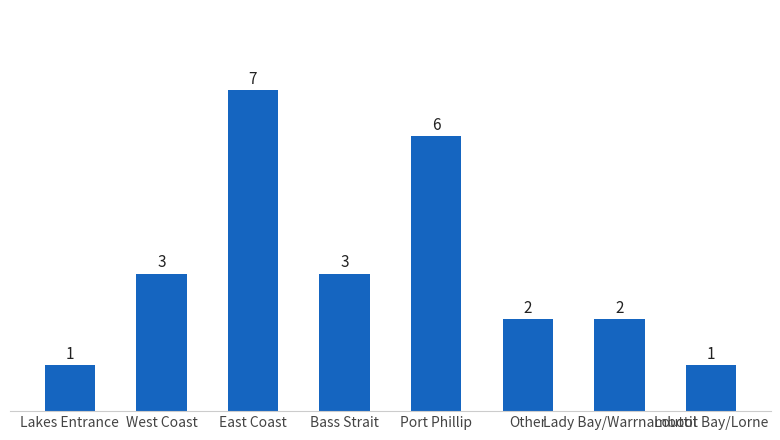

Which has a higher value, Port Phillip or Lakes Entrance?

Port Phillip